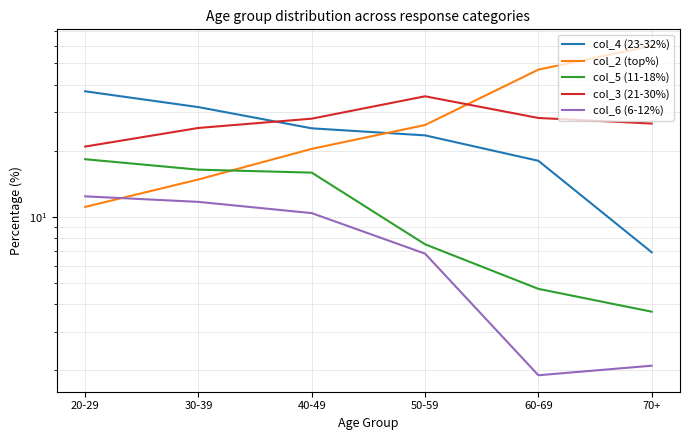

Reading left to right, transcribe all the data shown in this chart.

col_4 (23-32%): 37.3	31.6	25.3	23.5	18.0	6.9
col_2 (top%): 11.1	14.8	20.4	26.2	46.8	60.1
col_5 (11-18%): 18.3	16.4	15.9	7.5	4.7	3.7
col_3 (21-30%): 20.9	25.4	28.0	35.4	28.2	26.6
col_6 (6-12%): 12.4	11.7	10.4	6.8	1.9	2.1